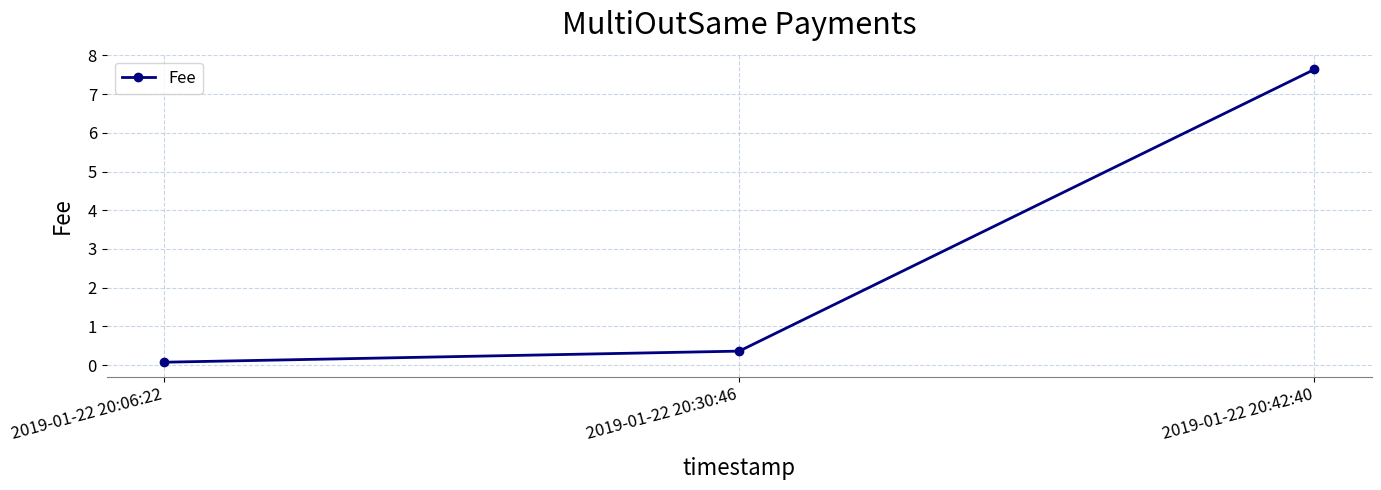

List the labels in order of value, smallest first.

2019-01-22 20:06:22, 2019-01-22 20:30:46, 2019-01-22 20:42:40